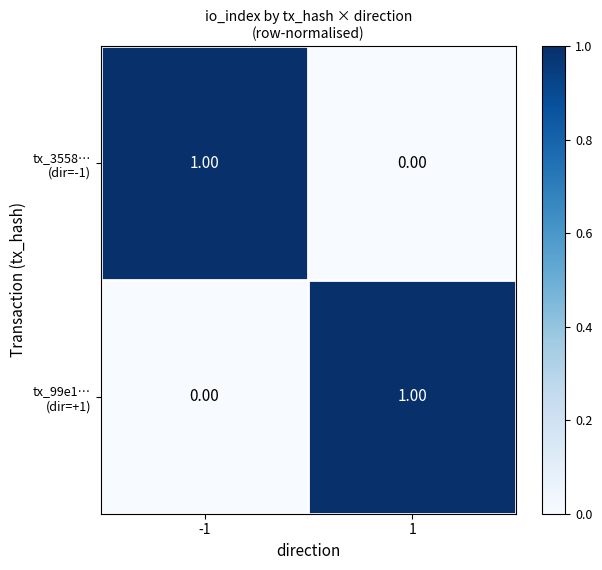

Count the number of categories in the chart.

2